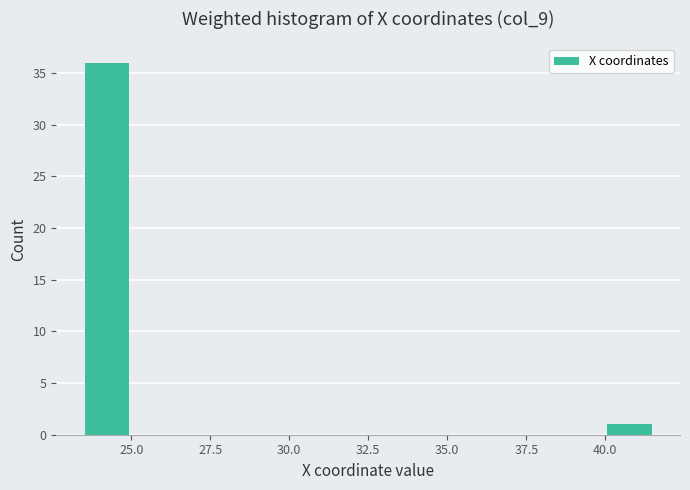

Around what value on the x-axis is the tallest bar? Give the approximate position of its centre, as read against the axis.

24.0